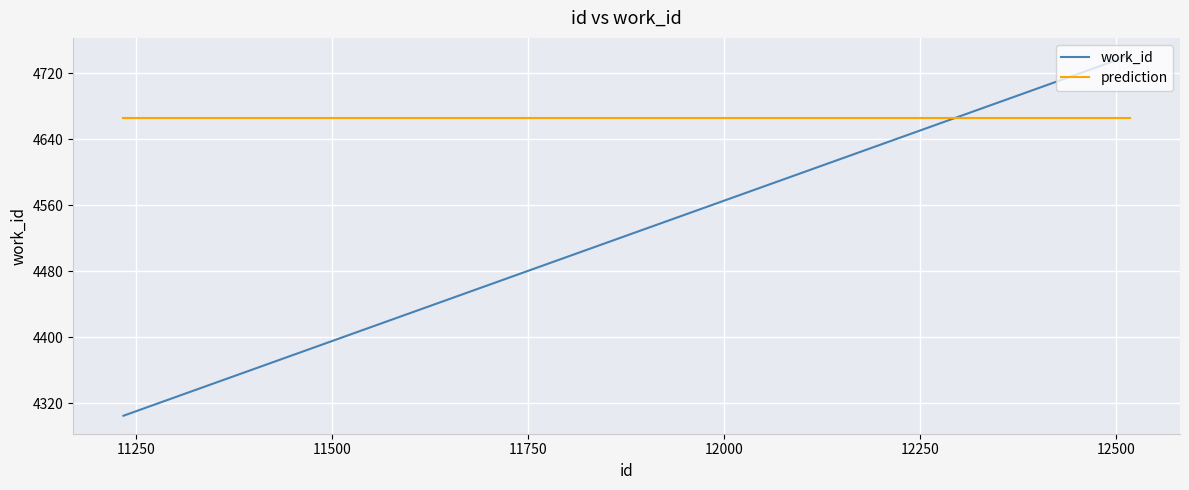

List the series in order of their peak value, lowest first.

prediction, work_id